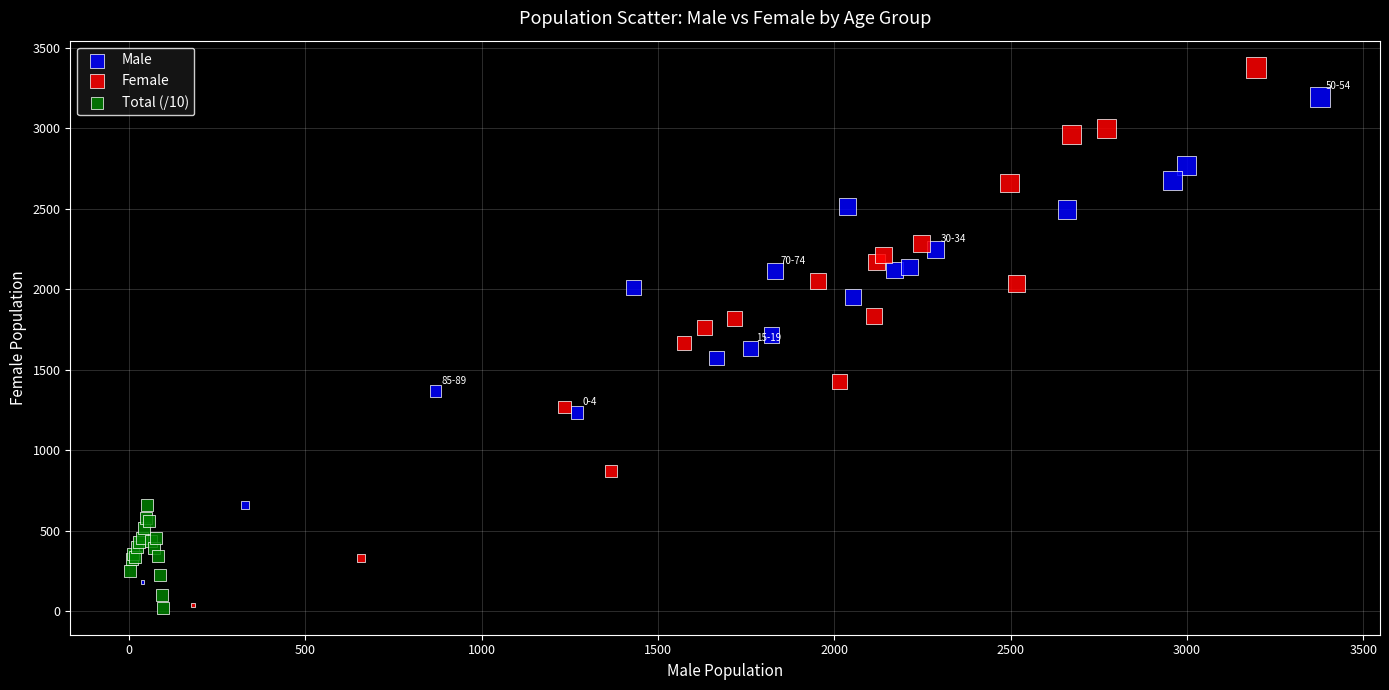

What are all the series names shown in the legend?

Male, Female, Total (/10)